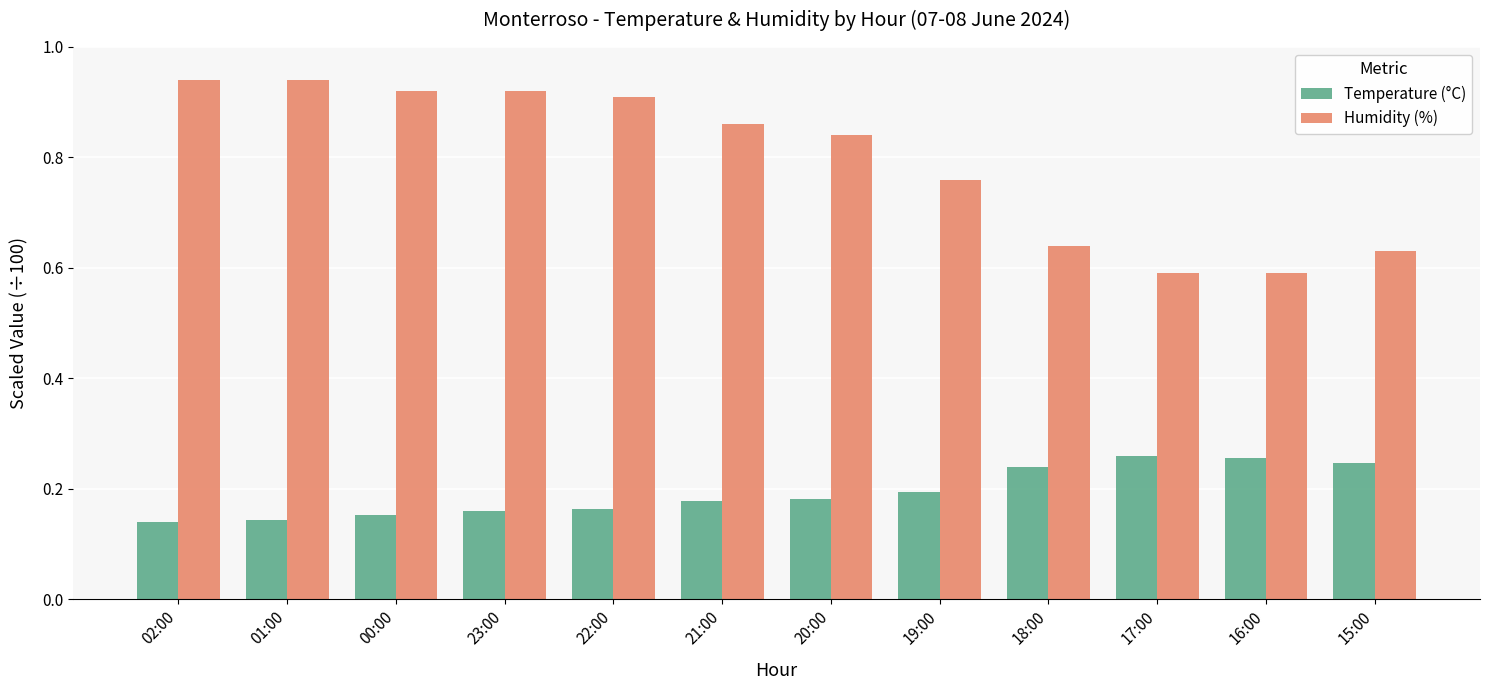

Is the value of Humidity (%) at 21:00 greater than the value of Temperature (°C) at 01:00?

Yes